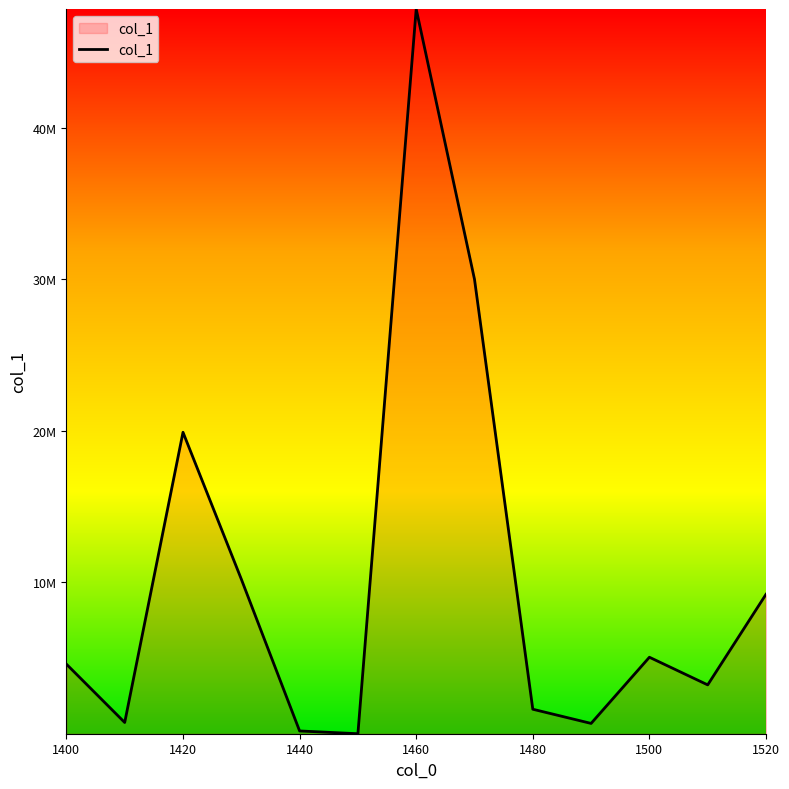

Is this an area chart (filled region under the line)?

Yes